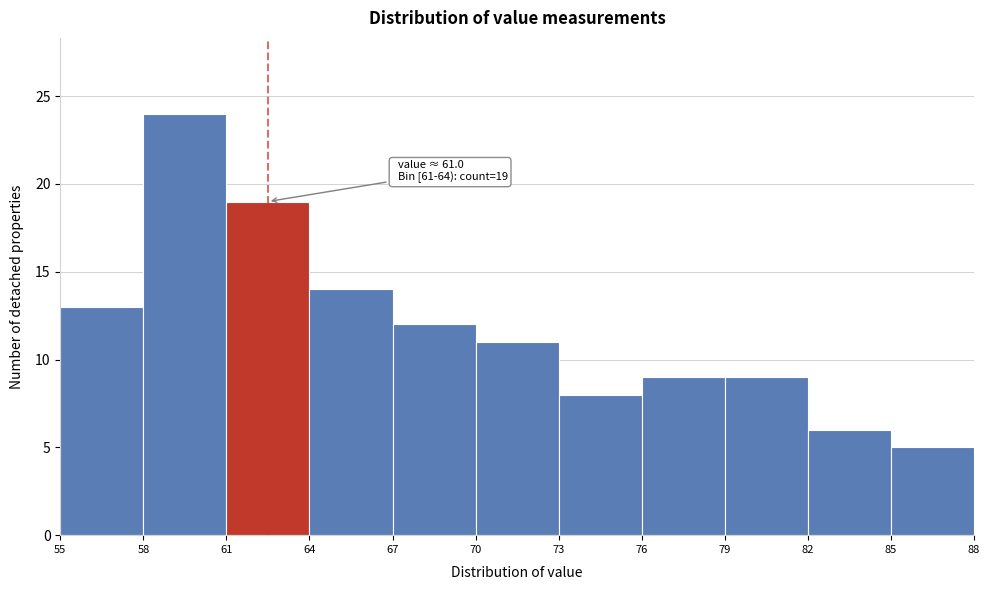

Which range on the x-axis has the tallest bar?

58 to 61